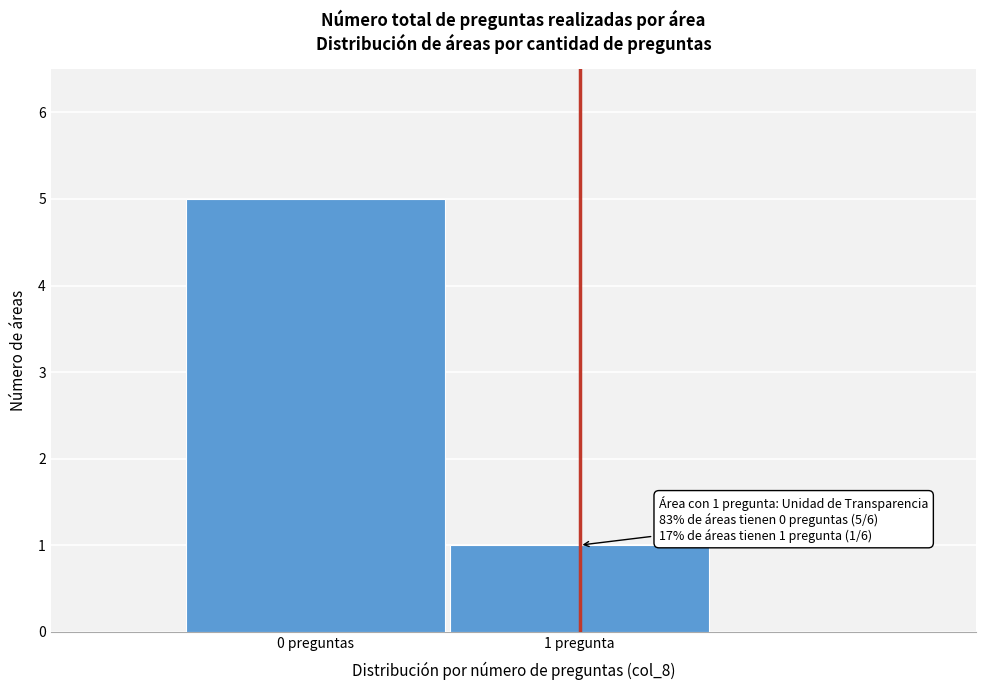

Reading left to right, list all the values displayed in this chart.

0 preguntas=5	1 pregunta=1